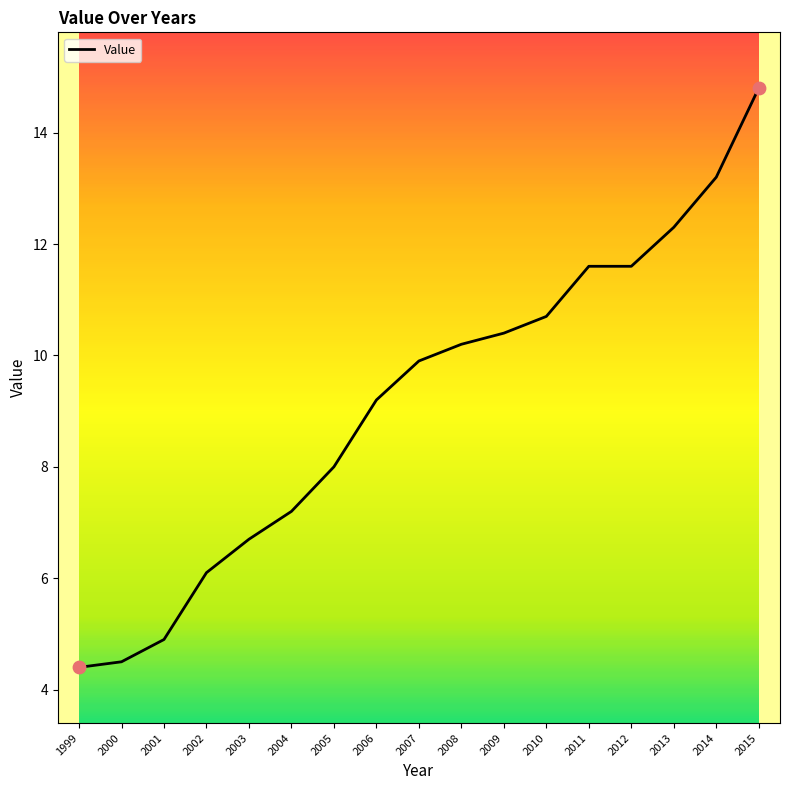

Between 2013 and 2002, which is larger?

2013